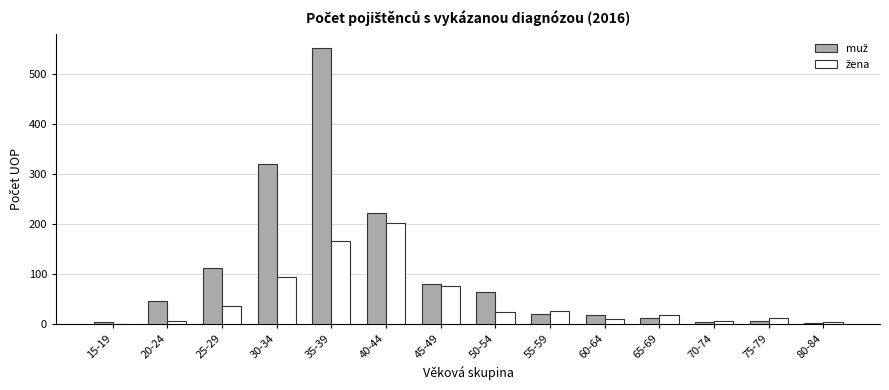

At which category is the sum across all series the highest?

35-39